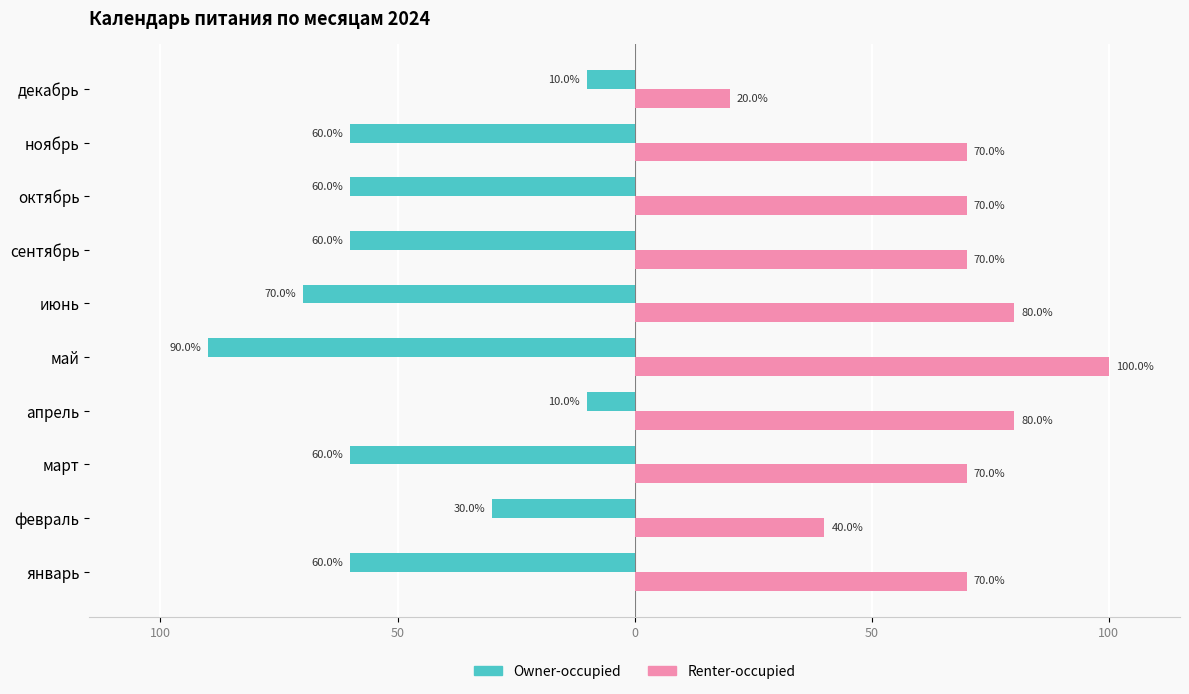

What are all the series names shown in the legend?

Owner-occupied, Renter-occupied